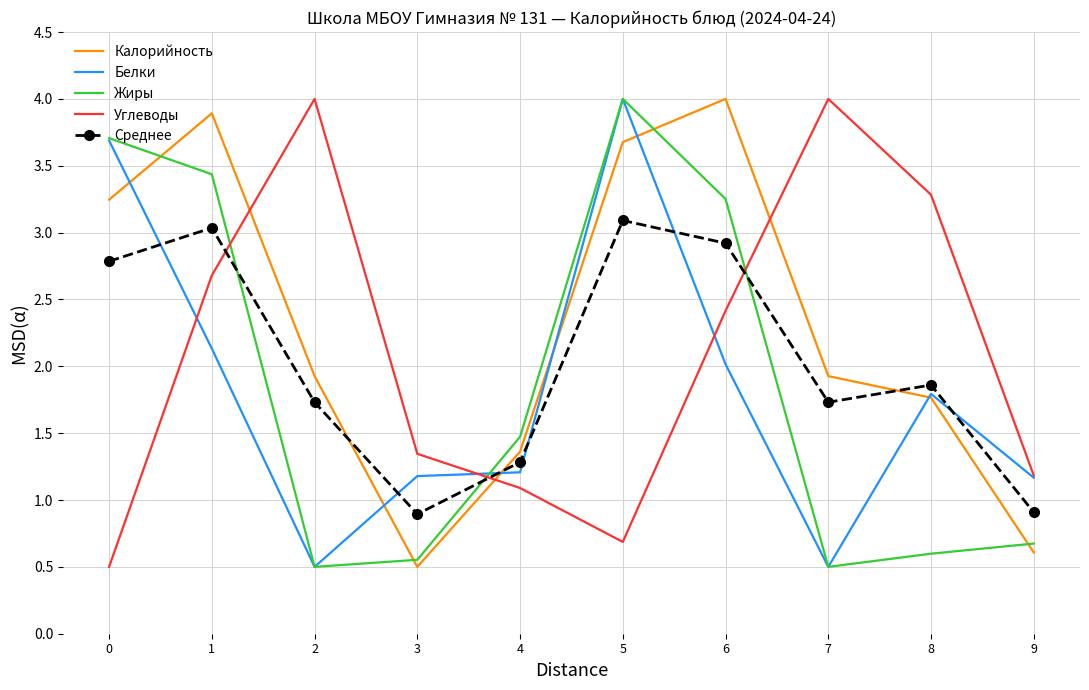

What is the minimum value shown in the chart?

0.5